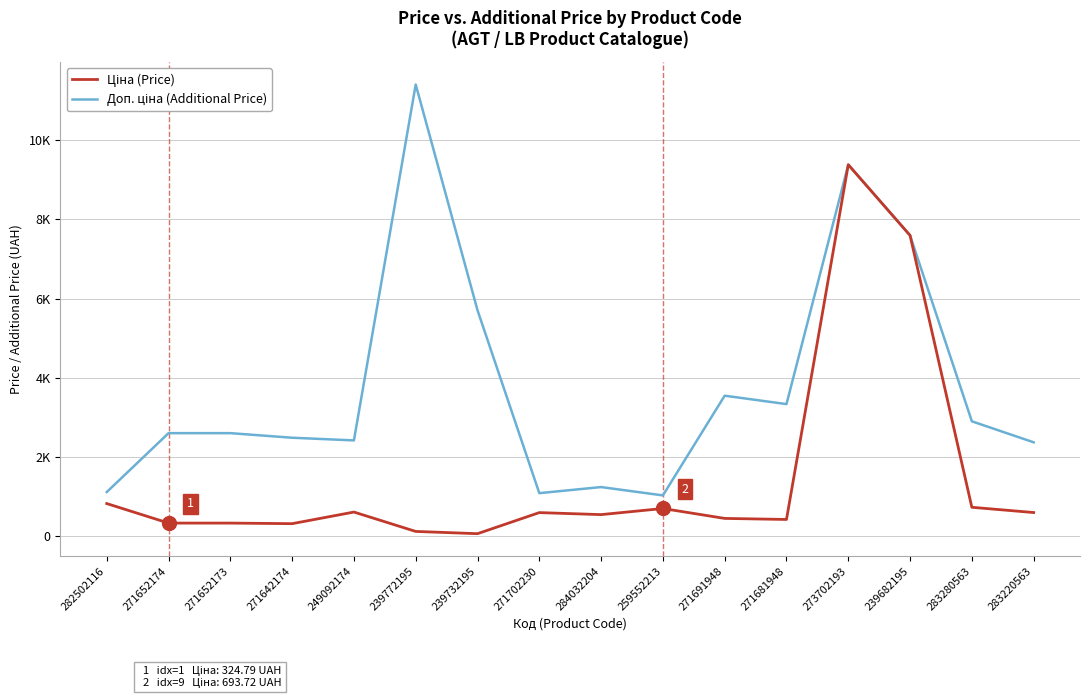

Does the chart have visible grid lines?

Yes